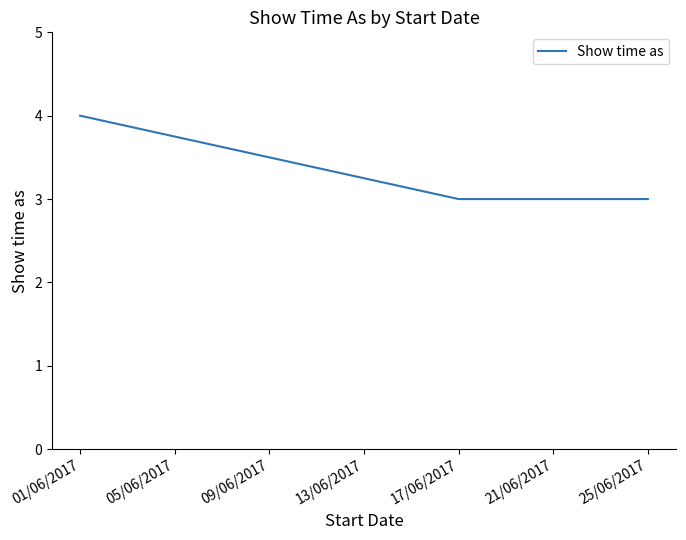

What is the average value?

3